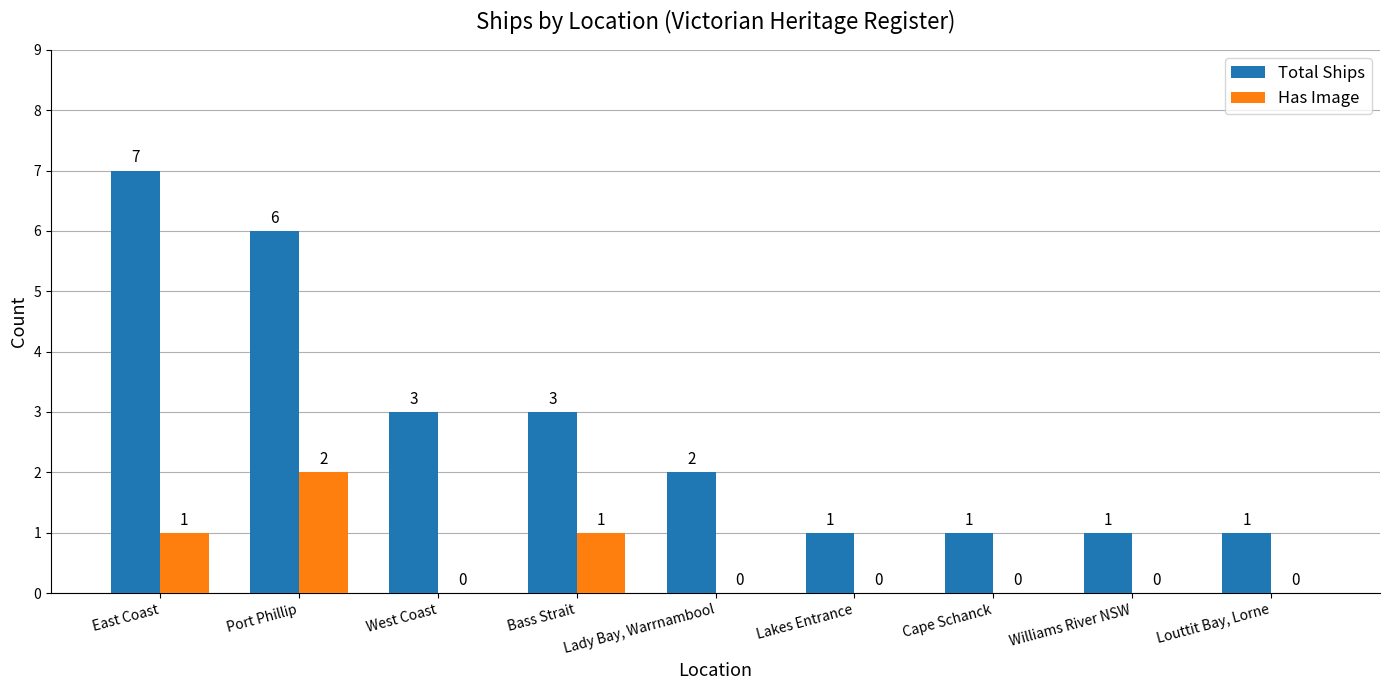

How many groups of bars are there?

9